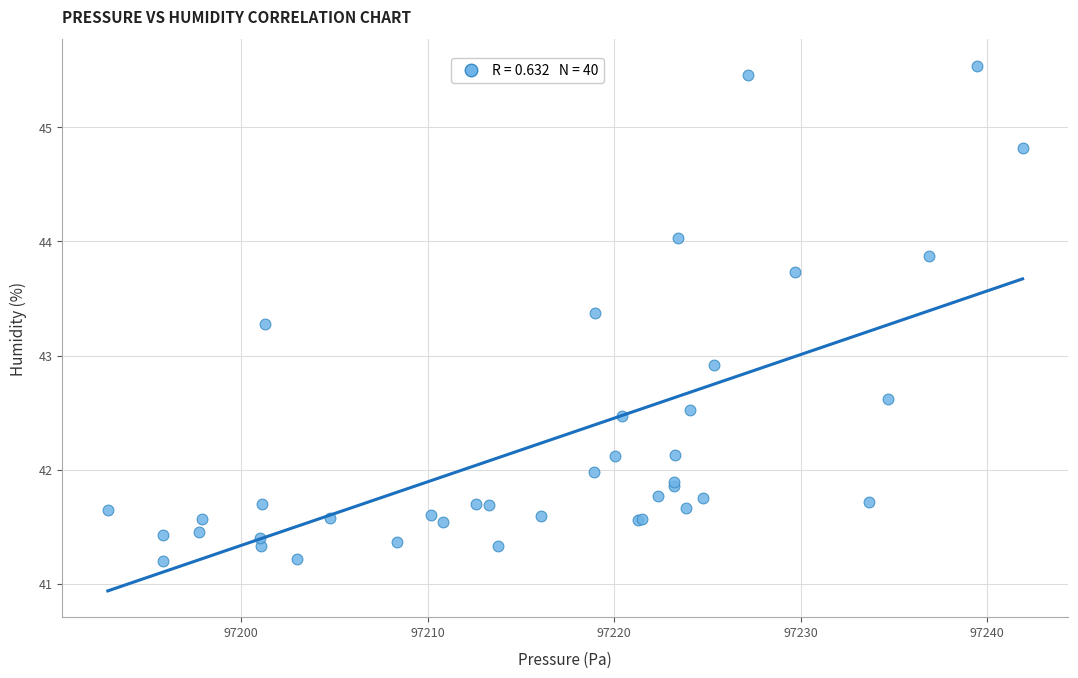

What Y value in the scatter plot is closest to 43?

42.9